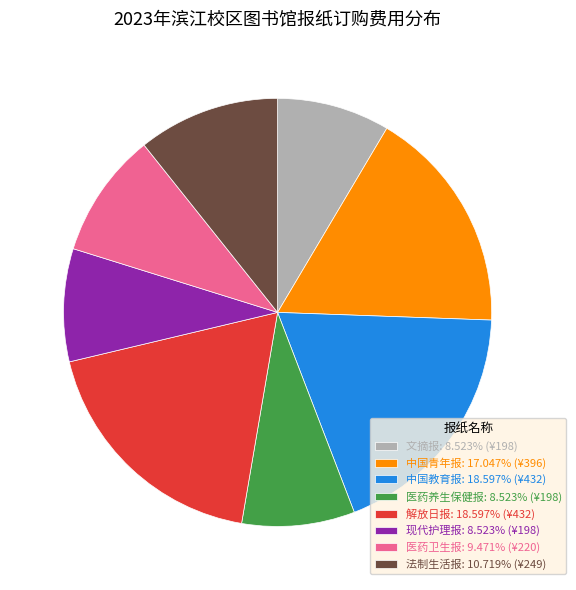

Do 医药卫生报 and 法制生活报 together represent more than half of the pie?

No